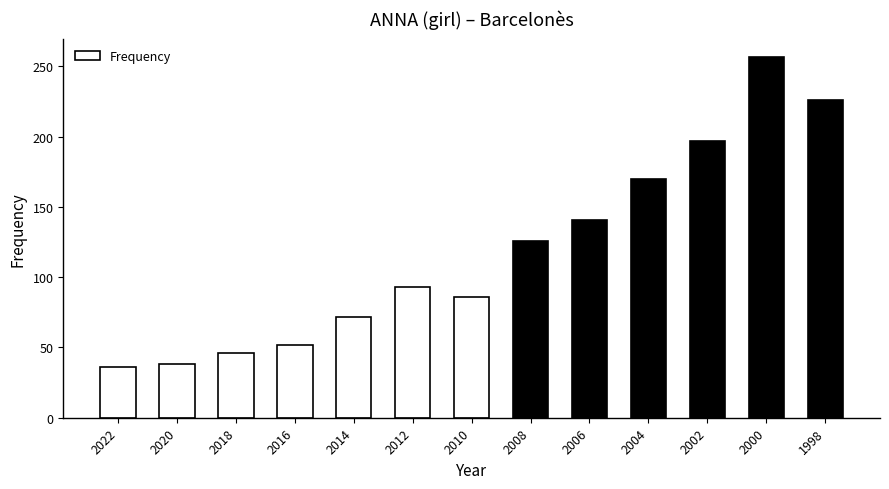

What is the sum of all values?

1540